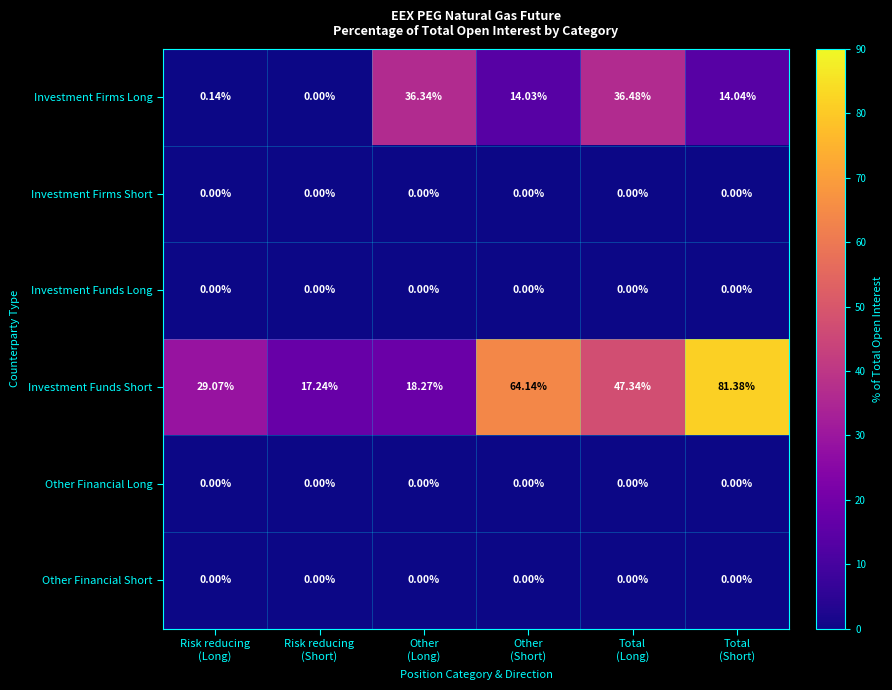

Which series has the largest total across all categories?

Investment Funds Short